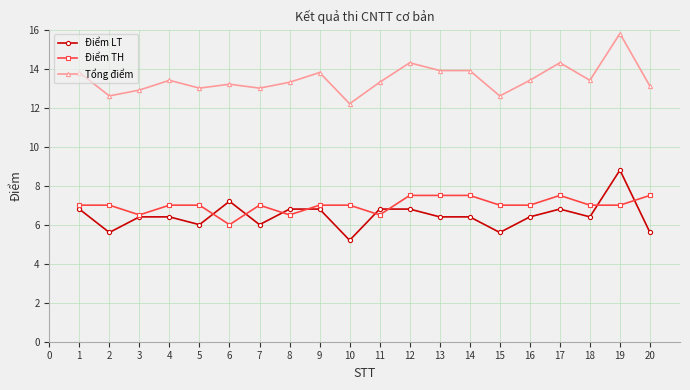

How many lines are shown in the chart?

3